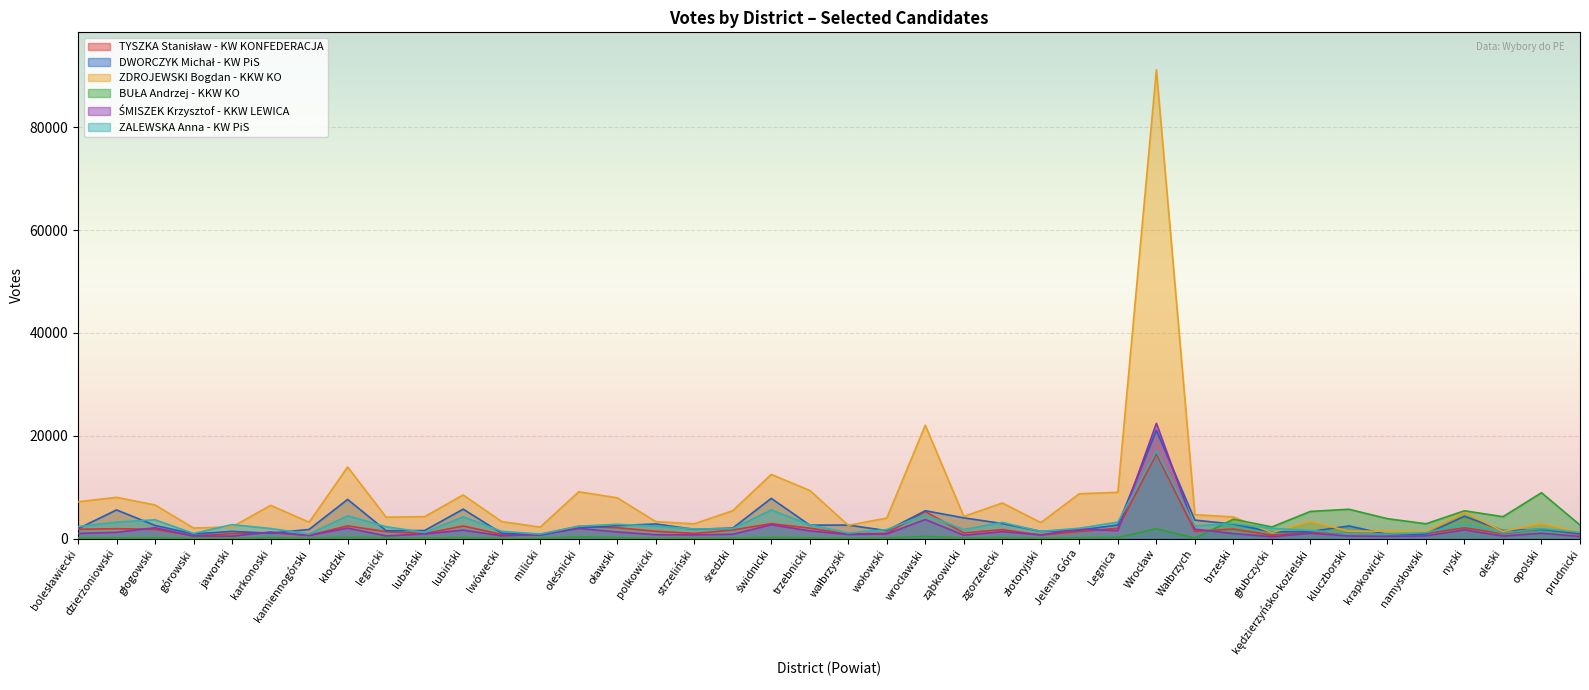

List the labels in order of ZDROJEWSKI Bogdan - KKW KO value, smallest first.

głubczycki, prudnicki, namysłowski, oleski, kluczborski, krapkowicki, górowski, milicki, jaworski, wałbrzyski, strzeliński, opolski, złotoryjski, kamiennogórski, polkowicki, lwówecki, kędzierzyńsko-kozielski, wołowski, legnicki, brzeski, lubański, ząbkowicki, Wałbrzych, nyski, średzki, karkonoski, głogowski, zgorzelecki, bolesławiecki, oławski, dzierżoniowski, lubiński, Jelenia Góra, Legnica, oleśnicki, trzebnicki, świdnicki, kłodzki, wrocławski, Wrocław